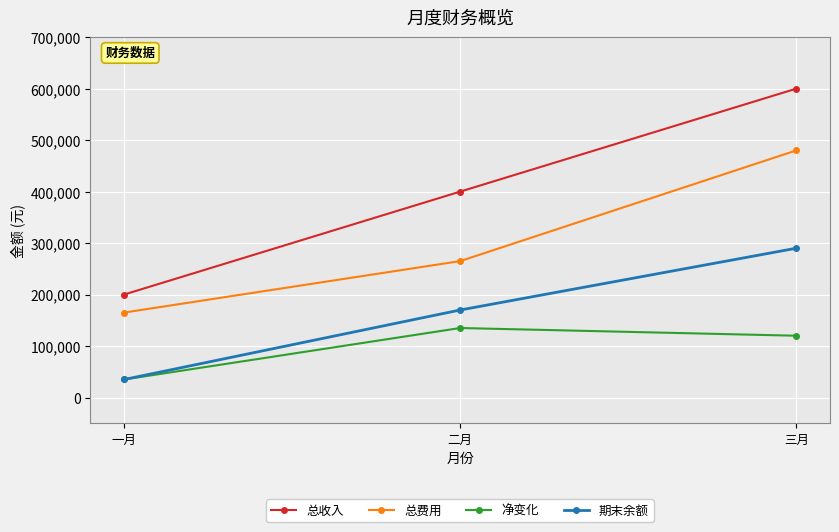

How many categories are shown in the chart?

3